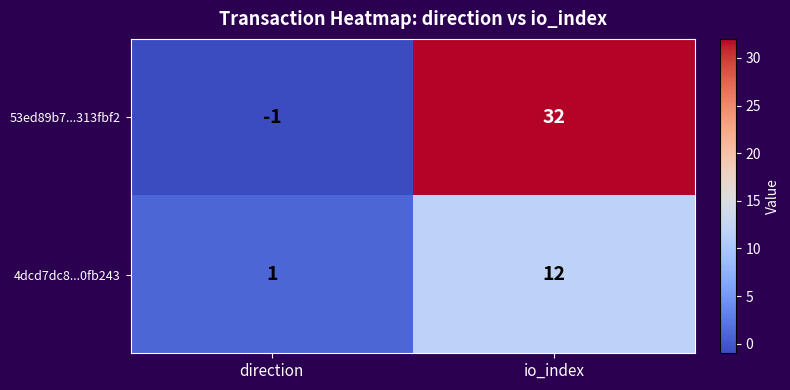

Count the number of categories in the chart.

2